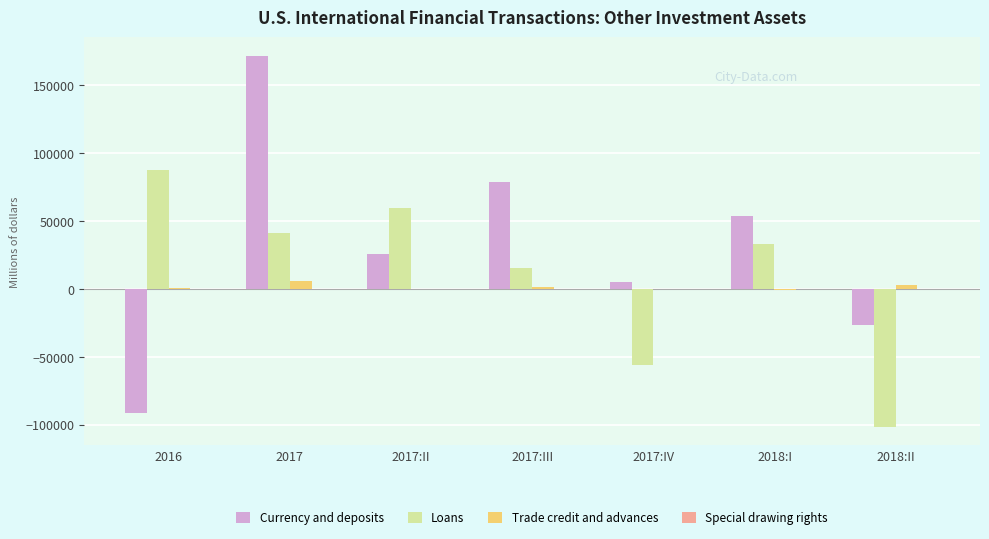

Is the value of Currency and deposits at 2018:II greater than the value of Loans at 2018:I?

No